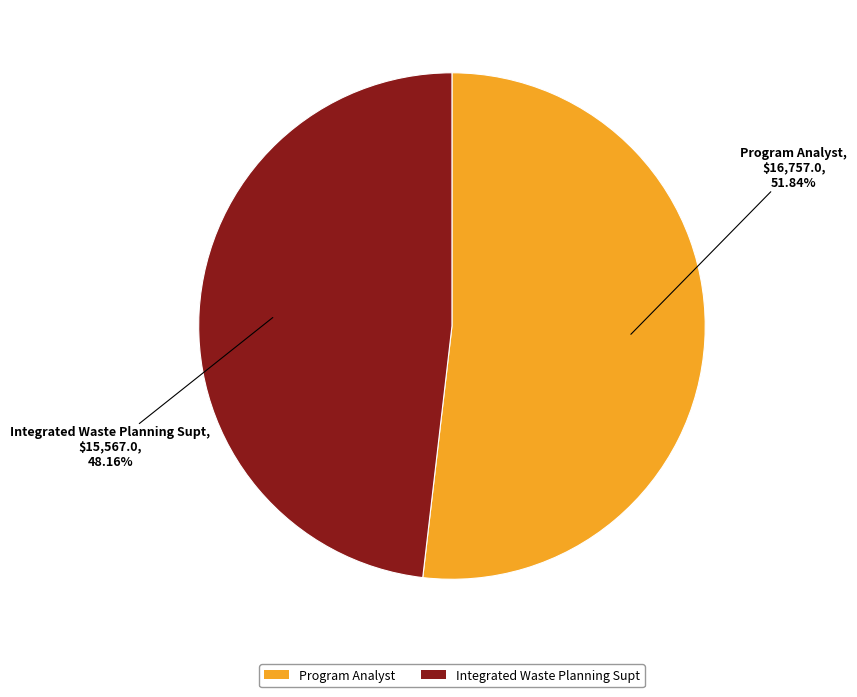

Which category accounts for the majority?

Program Analyst